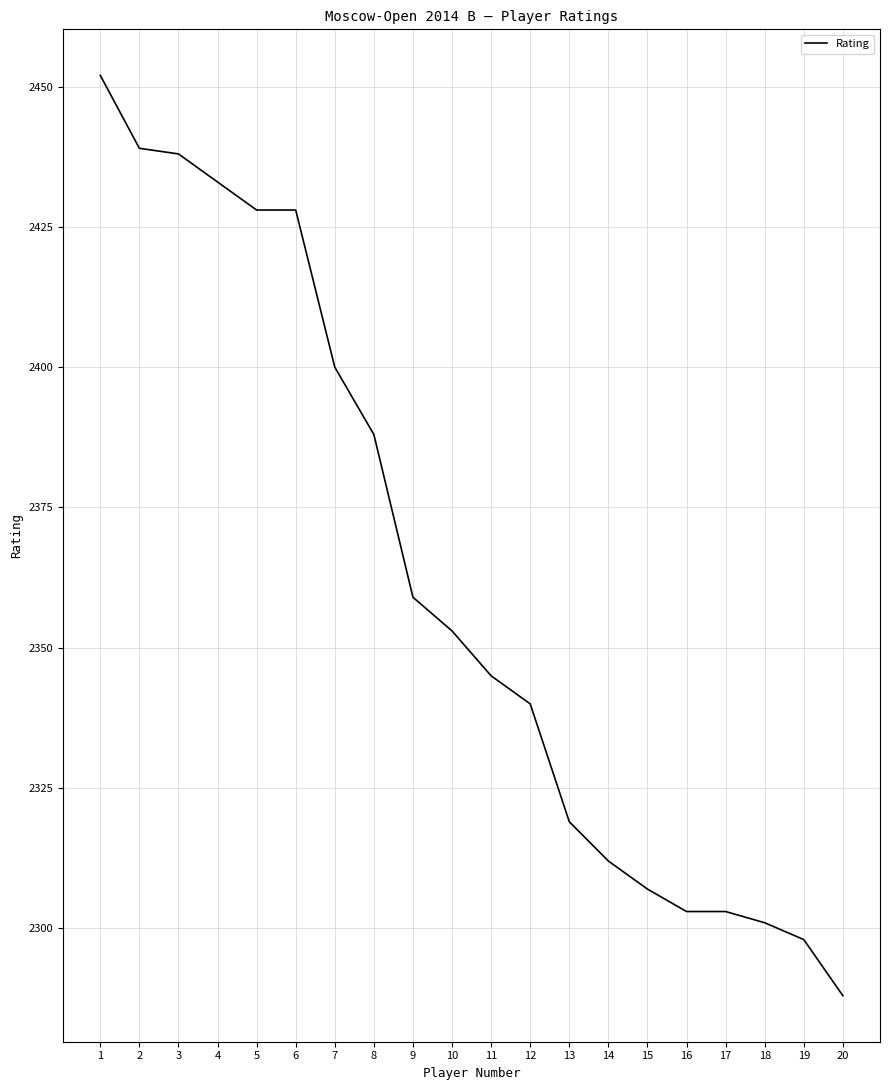

What is the difference between the values at 8 and 19?

90